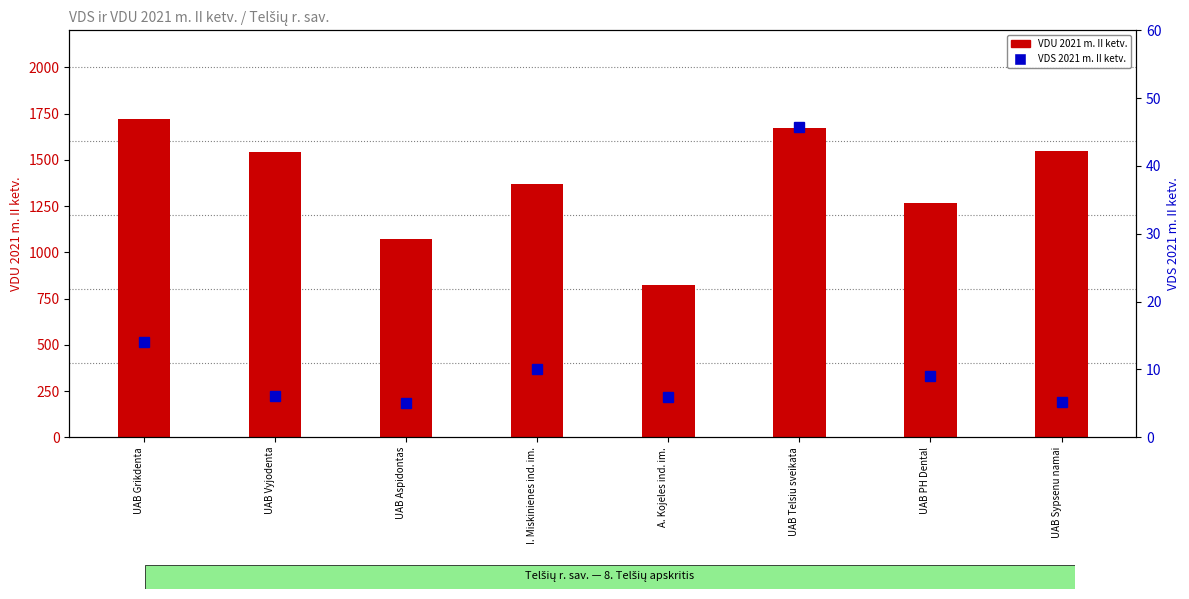

Rank the categories by VDU 2021 m. II ketv. value from highest to lowest.

UAB Grikdenta, UAB Telsiu sveikata, UAB Sypsenu namai, UAB Vyjodenta, I. Miskinienes ind. im., UAB PH Dental, UAB Aspidontas, A. Kojeles ind. im.